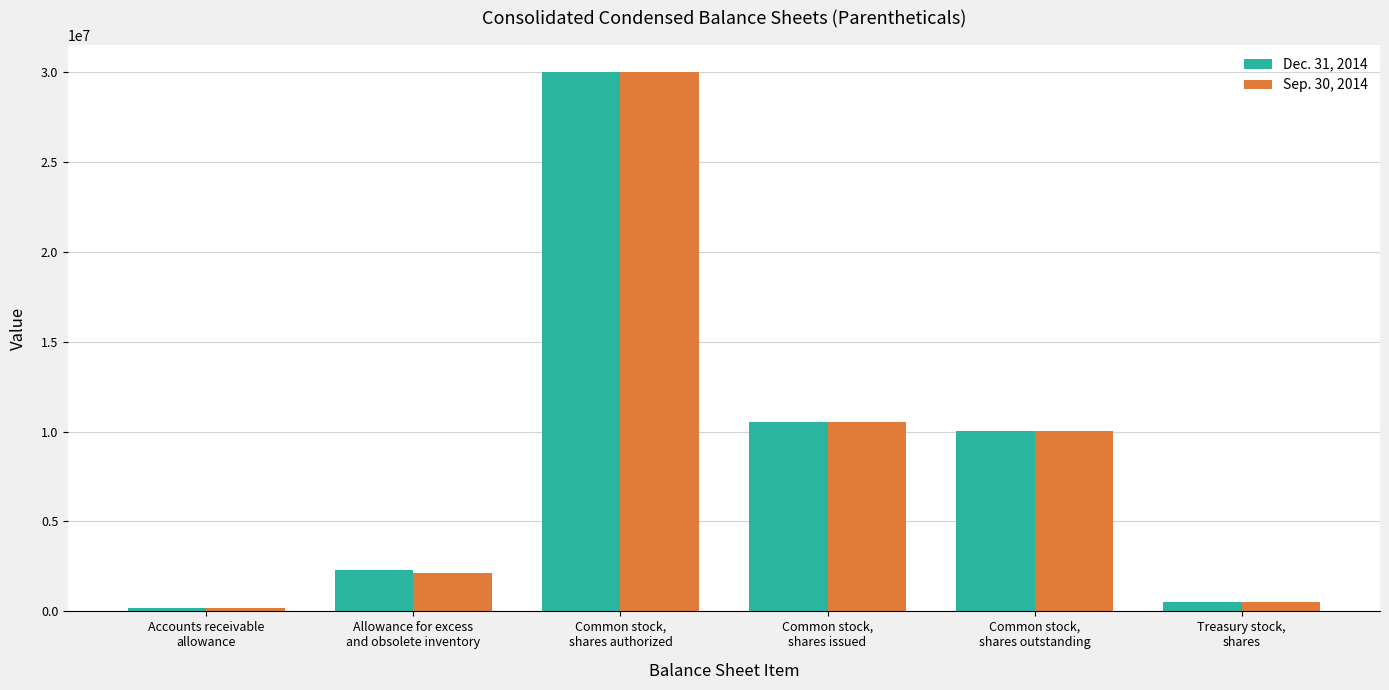

What is the label of the 3rd bar from the left?

Common stock,
shares authorized